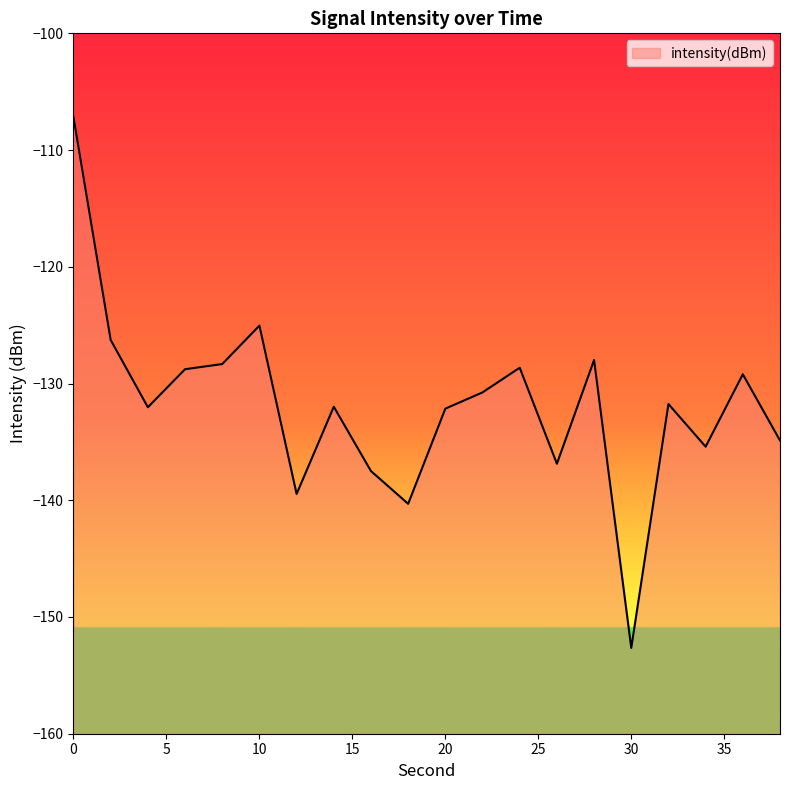

Rank the categories by value from highest to lowest.

0, 10, 2, 28, 8, 24, 6, 36, 22, 32, 14, 4, 20, 38, 34, 26, 16, 12, 18, 30